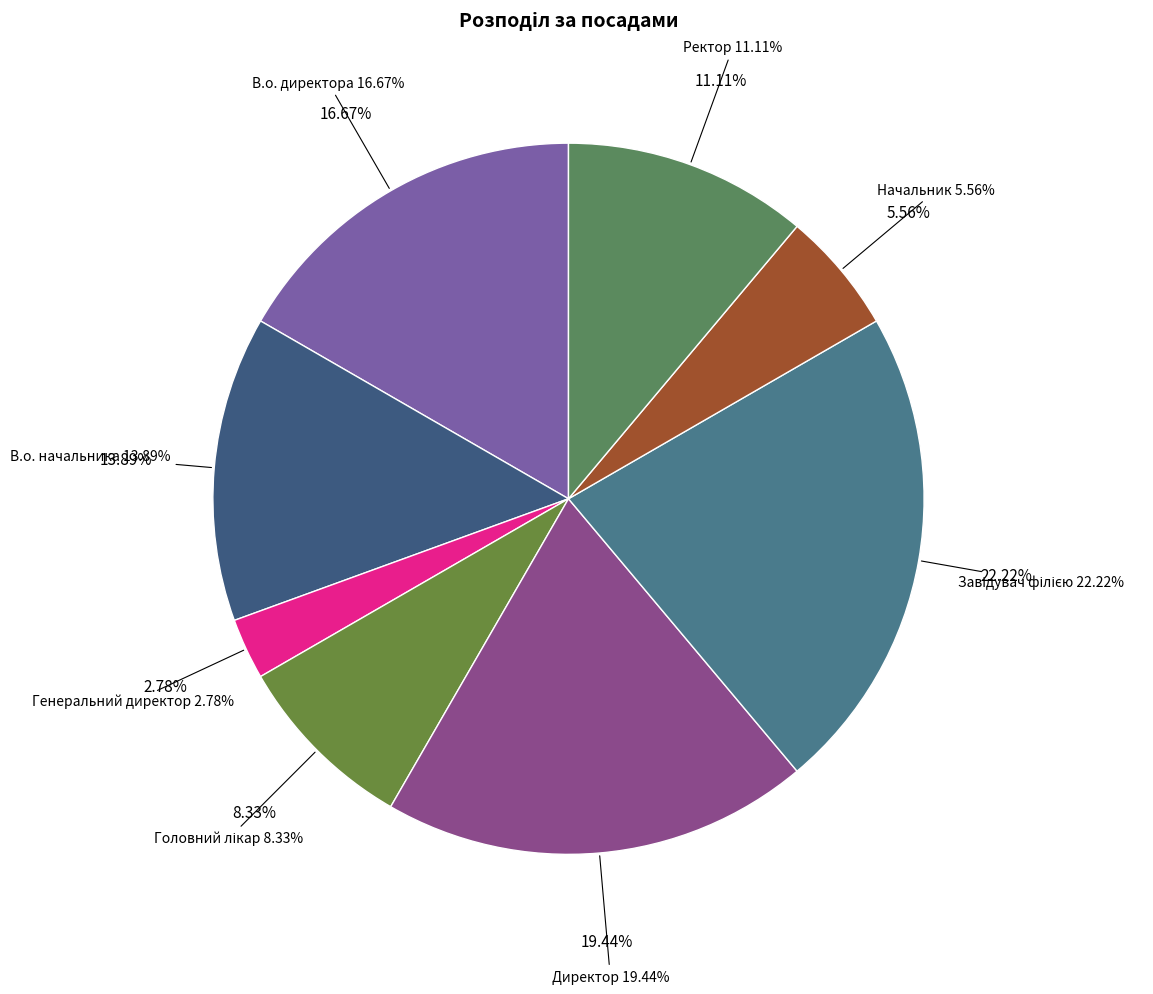

What percentage do Ректор and В.о. начальника together represent?

25.0%